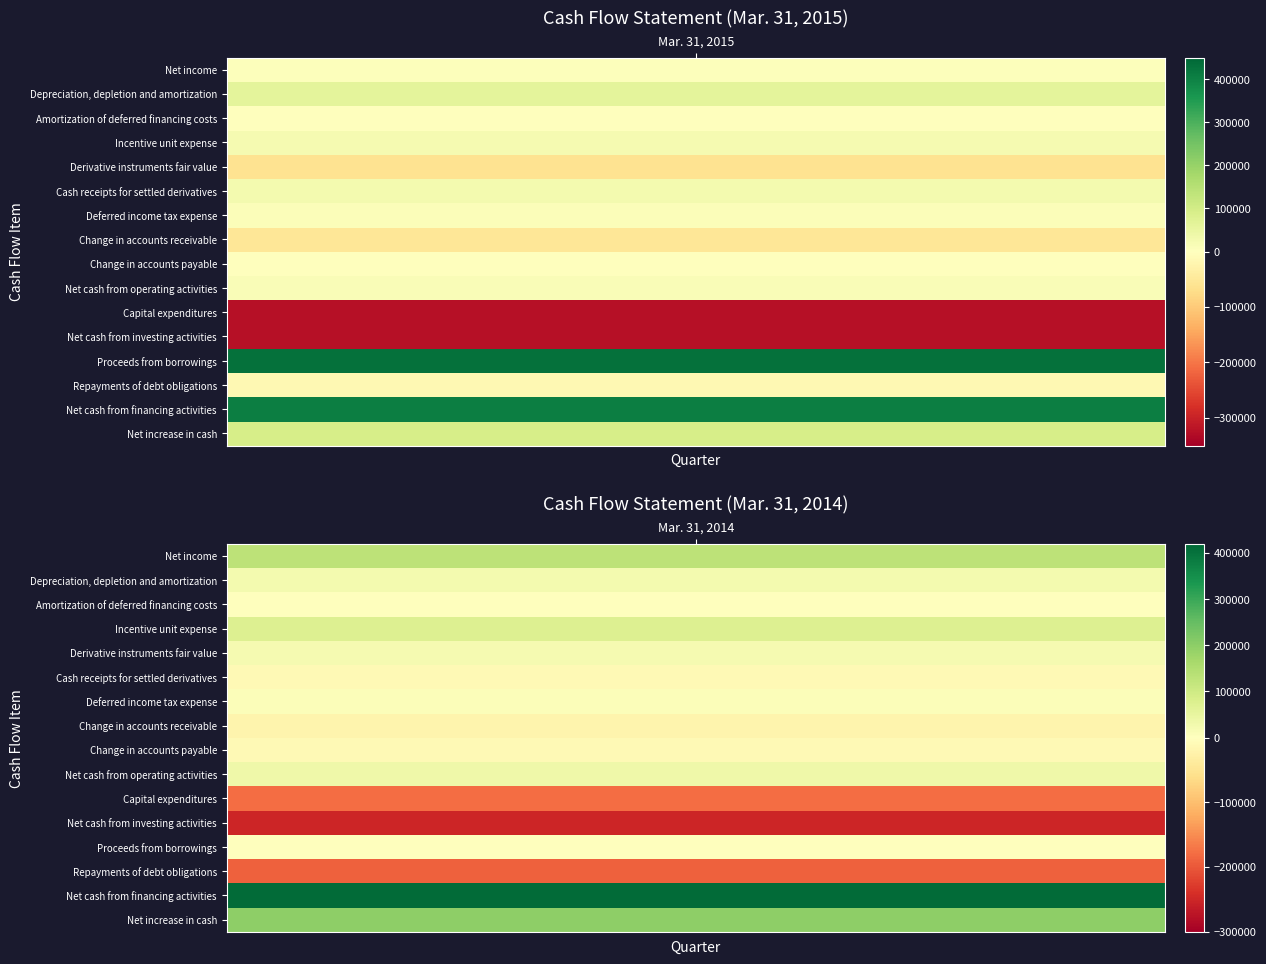

What is the total value across all series at 0?

289491